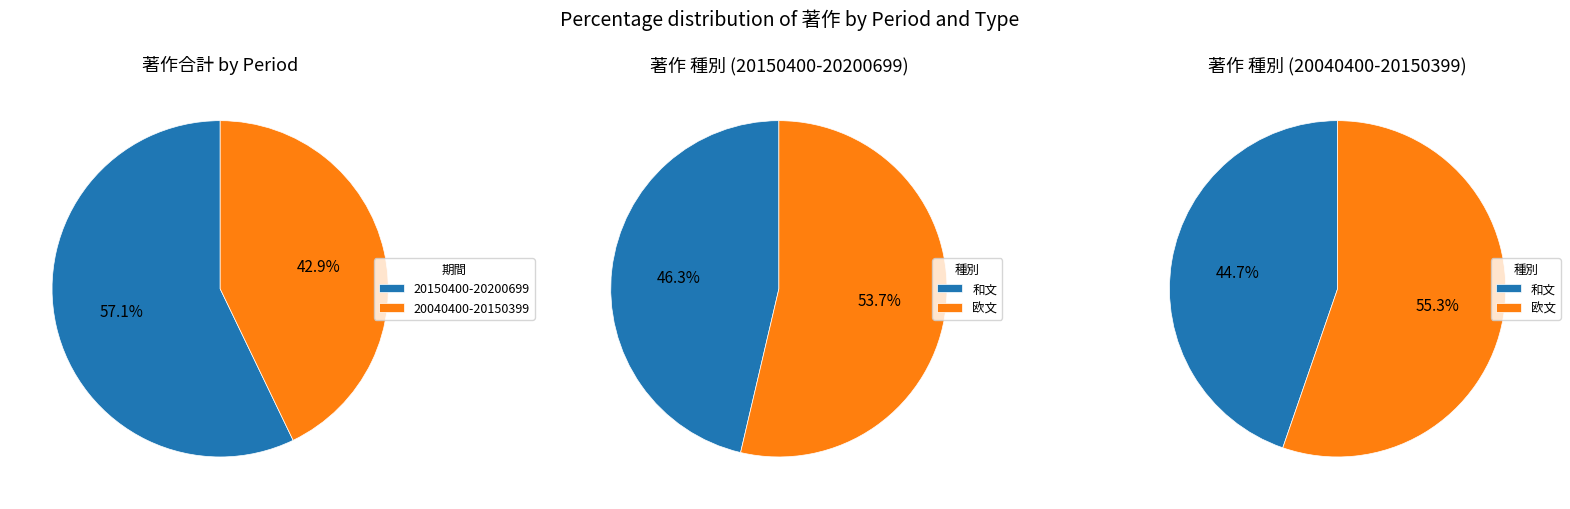

Does 20150400-20200699 represent more than half of the total?

Yes